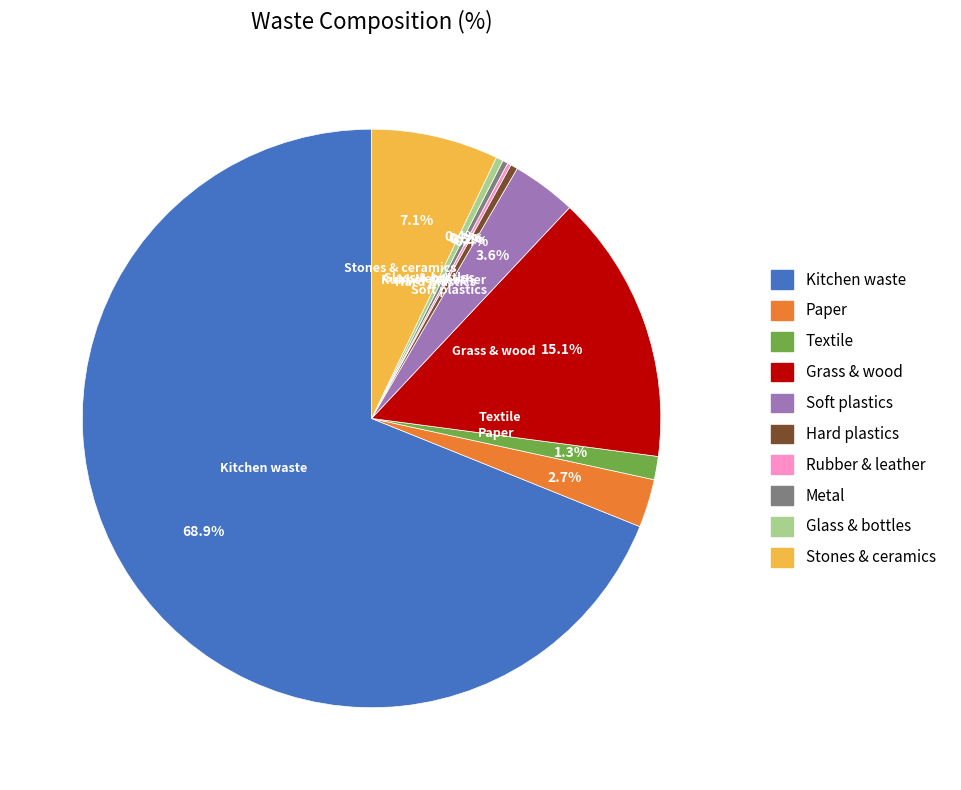

To the nearest percent, what portion does Paper represent?

3%